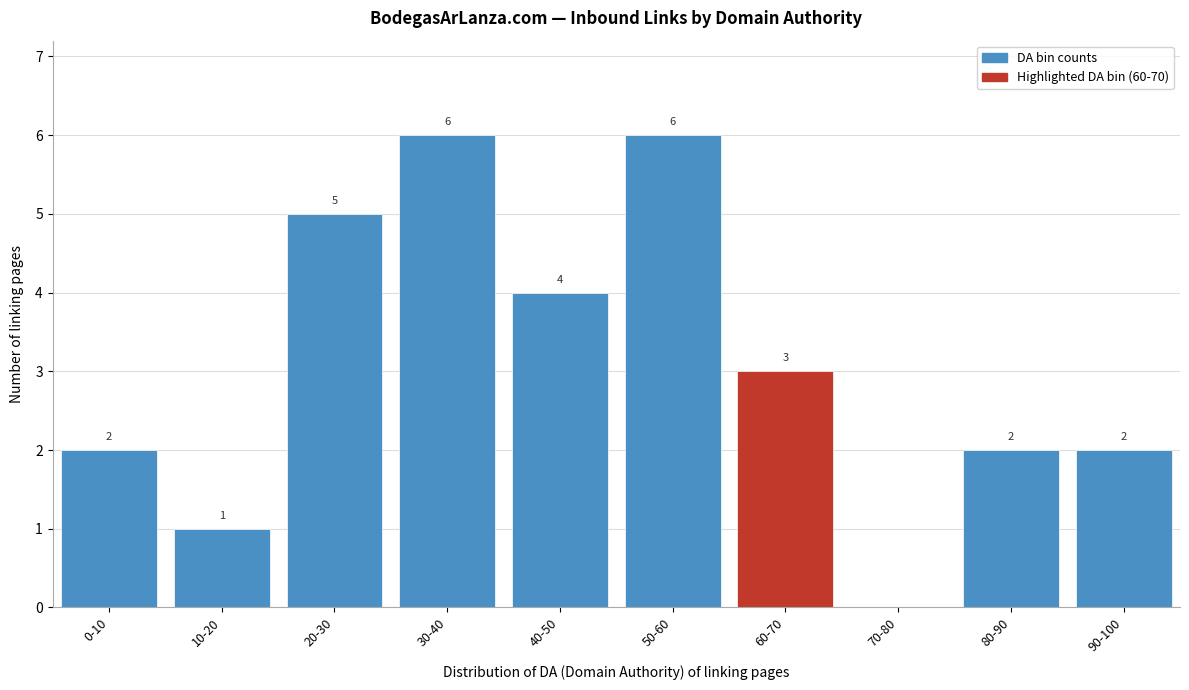

Reading left to right, what are all the values shown in this chart?

0-10=2	10-20=1	20-30=5	30-40=6	40-50=4	50-60=6	60-70=3	70-80=0	80-90=2	90-100=2